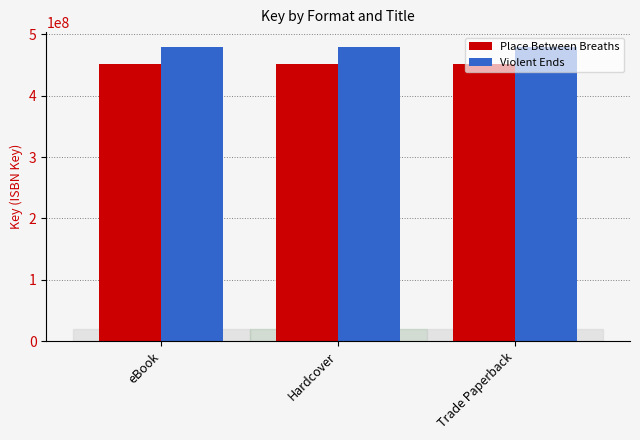

What is the minimum value shown in the chart?

451662050